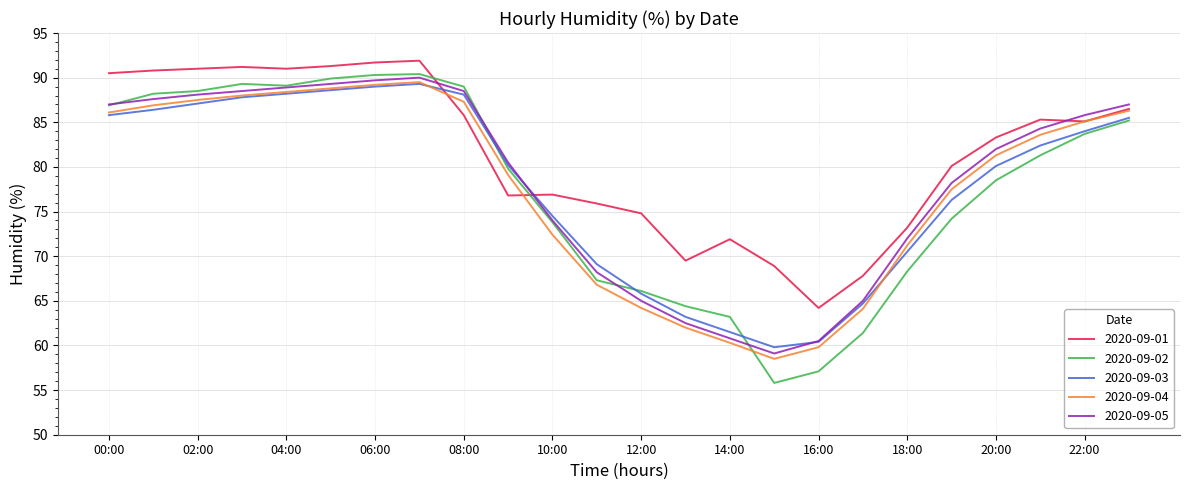

What is the maximum value for 2020-09-02?

90.4